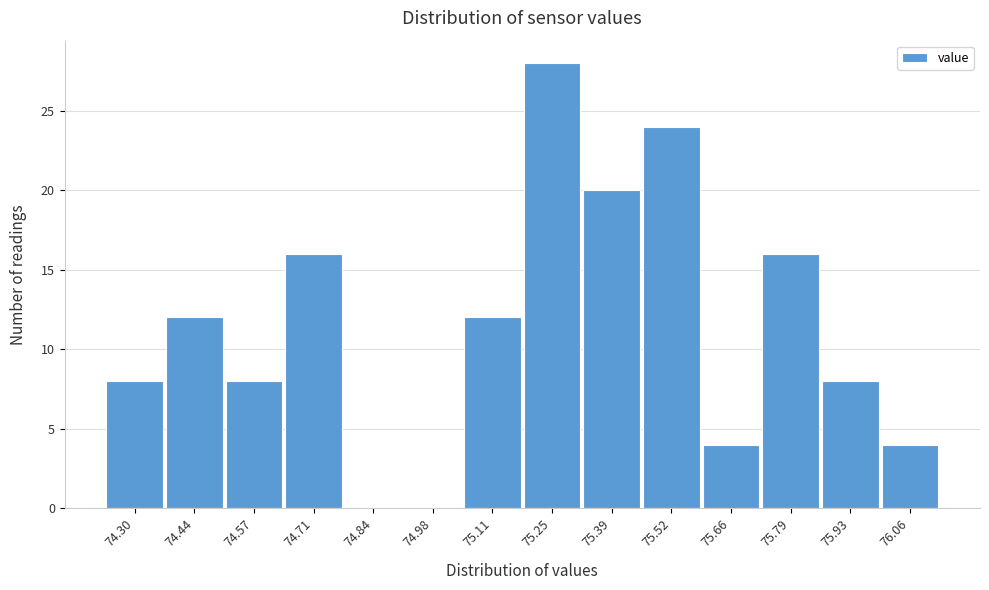

Reading left to right, extract all data points from this chart.

74.30=8	74.44=12	74.57=8	74.71=16	74.84=0	74.98=0	75.11=12	75.25=28	75.39=20	75.52=24	75.66=4	75.79=16	75.93=8	76.06=4